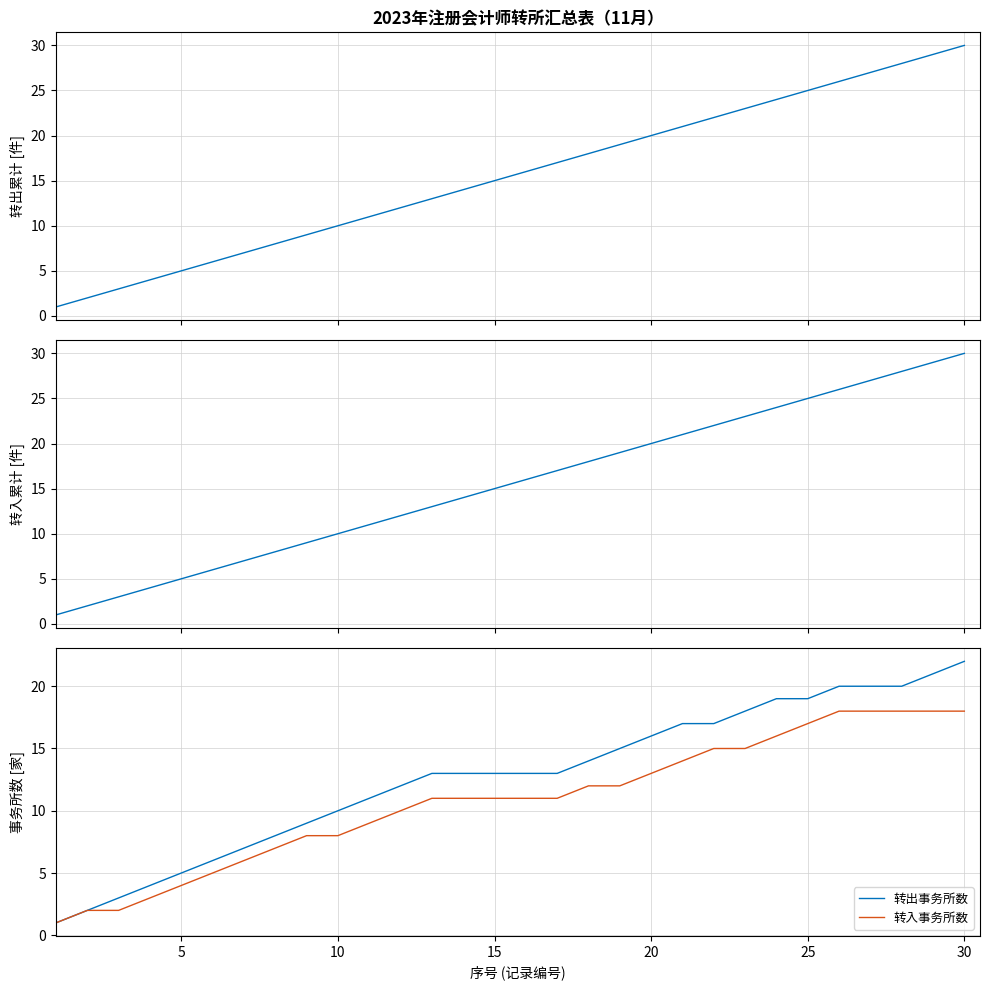

What is the greatest value displayed?

30